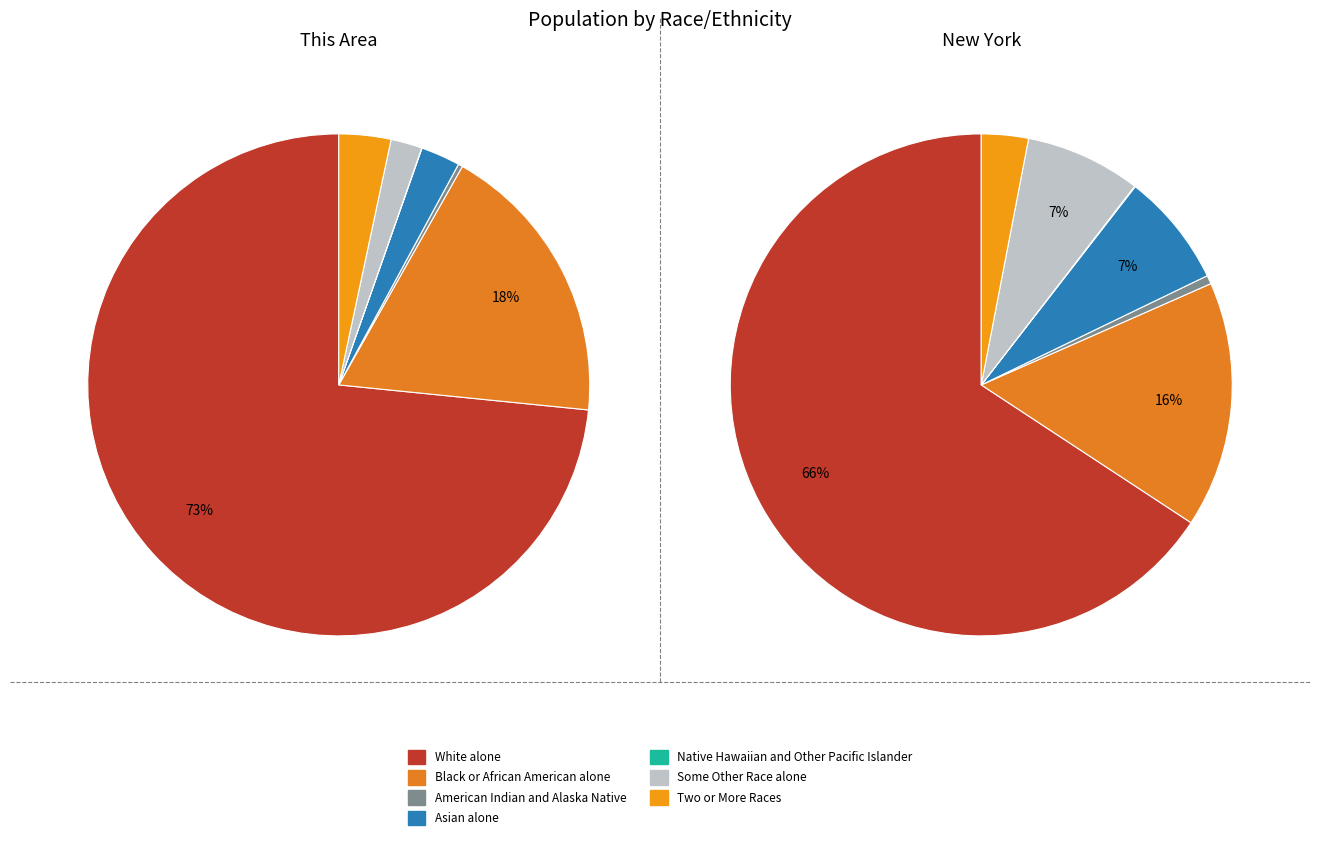

Which slice is the largest?

White alone